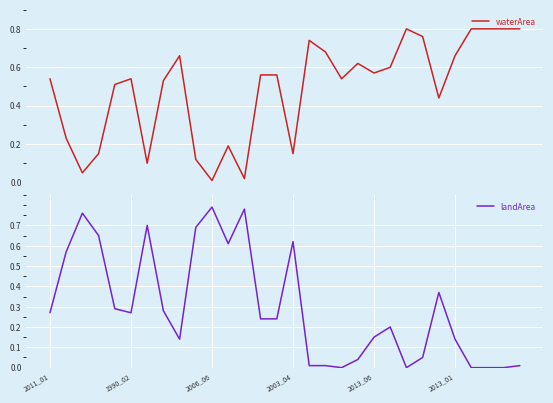

How many lines are shown in the chart?

2